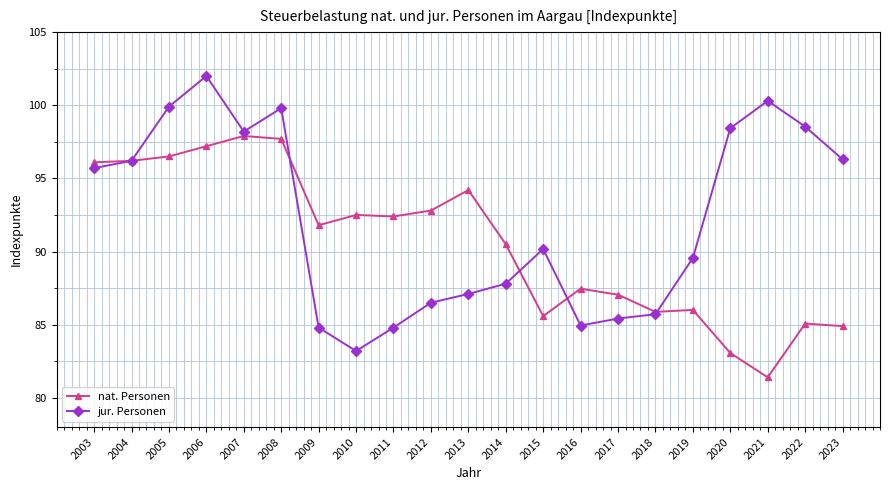

List the series in order of their peak value, highest first.

jur. Personen, nat. Personen